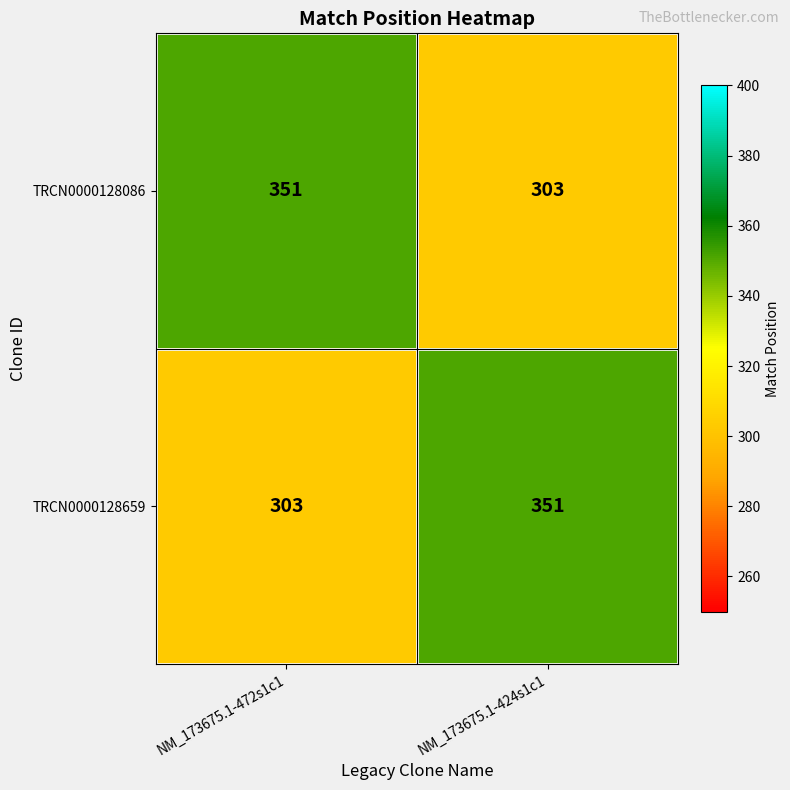

Reading right to left, extract all data points from this chart.

TRCN0000128086: 303	351
TRCN0000128659: 351	303